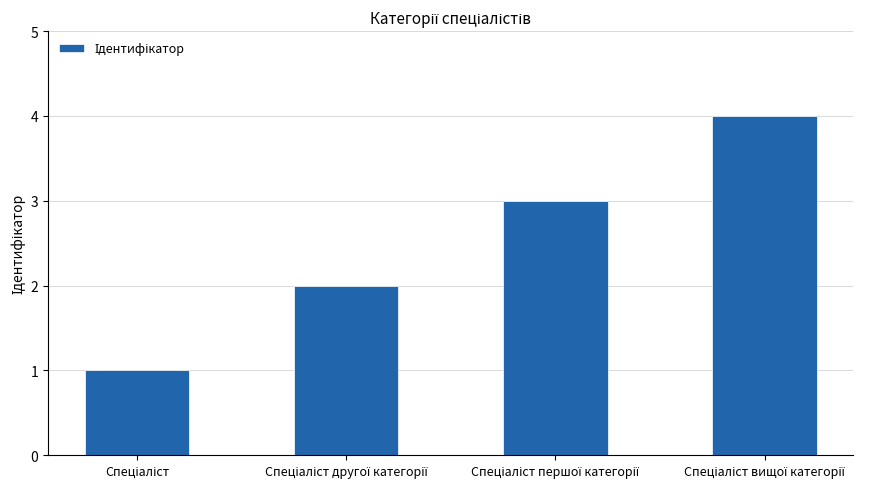

What is the difference between the maximum and minimum values?

3